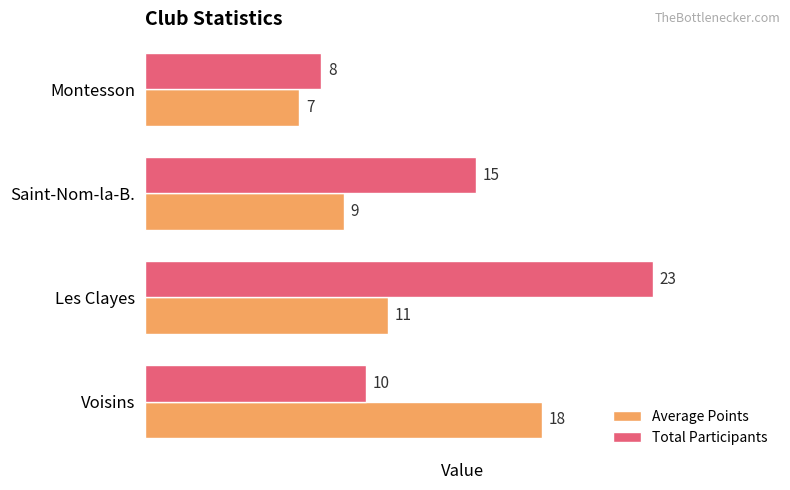

The value of Total Participants at Montesson is 14. True or false?

False